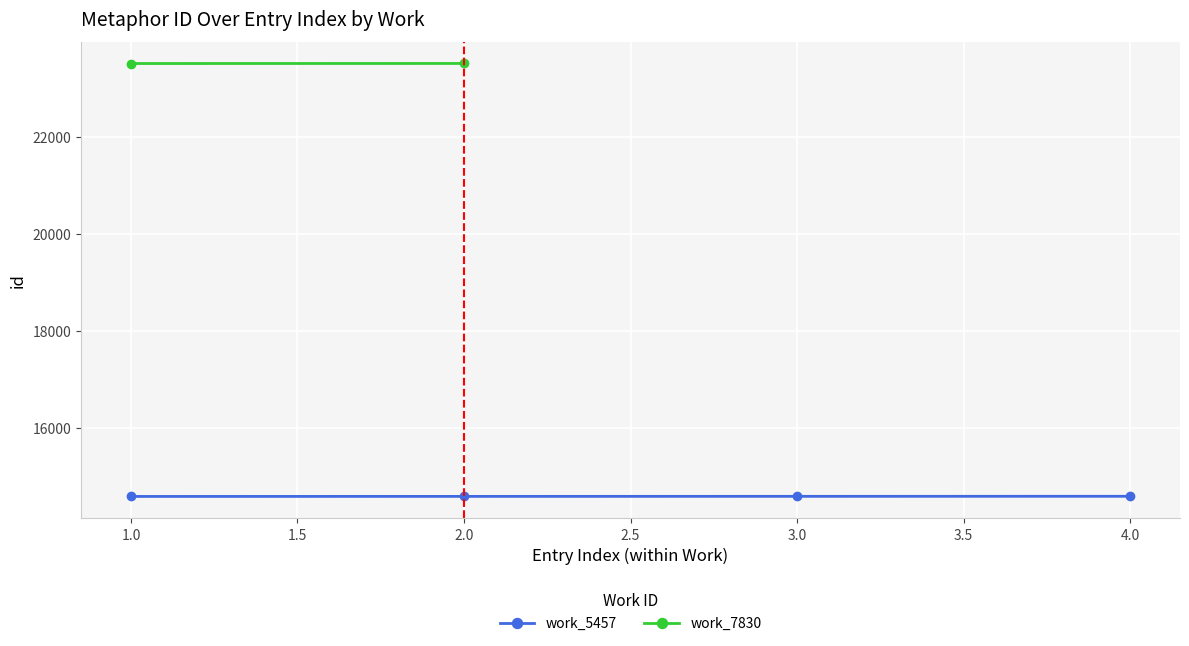

What is the maximum value for work_5457?

14584